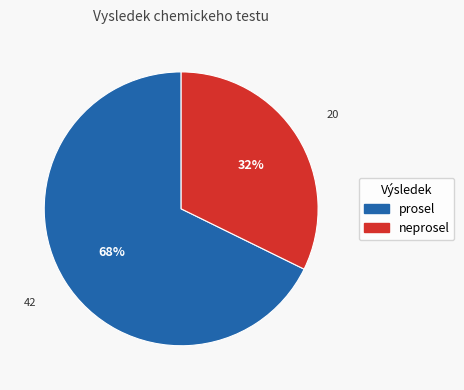

True or false: neprosel accounts for 32% of the total.

True